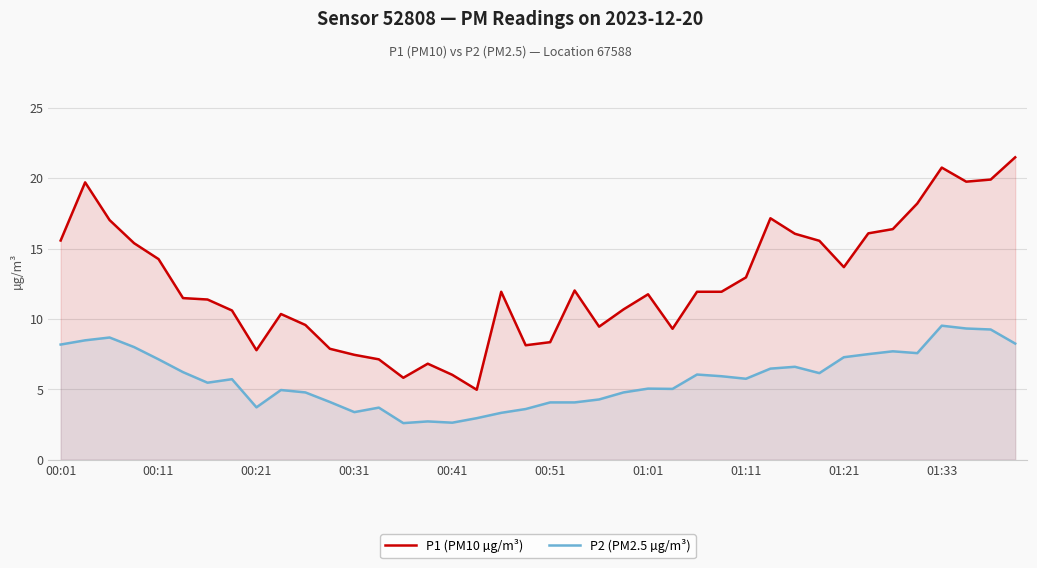

True or false: P1 (PM10 µg/m³) and P2 (PM2.5 µg/m³) cross at least once.

False